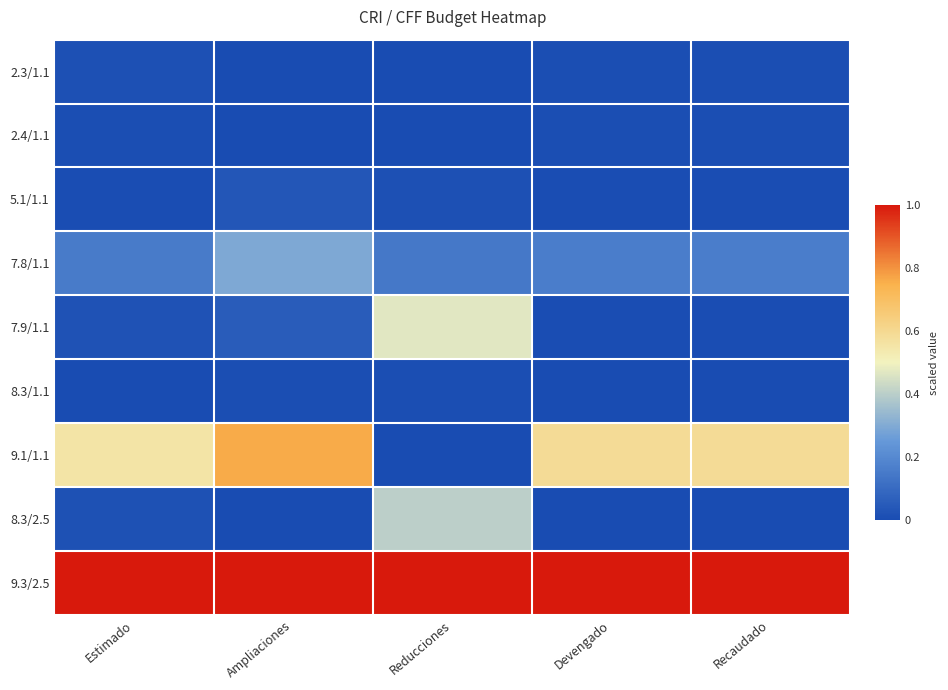

List the series in order of their peak value, highest first.

9.3/2.5, 9.1/1.1, 7.9/1.1, 8.3/2.5, 7.8/1.1, 5.1/1.1, 2.3/1.1, 8.3/1.1, 2.4/1.1